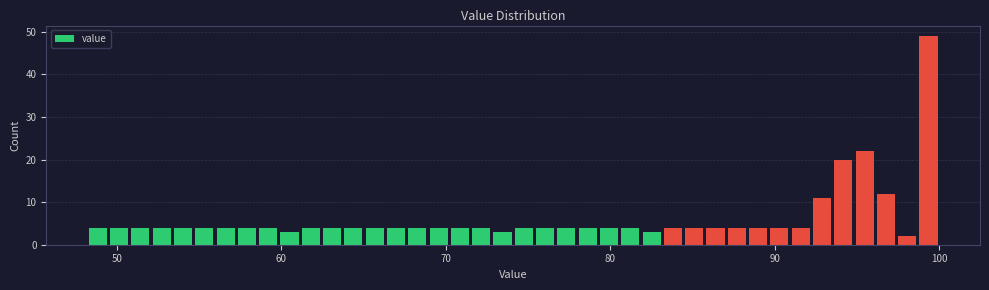

Around what value on the x-axis is the tallest bar? Give the approximate position of its centre, as read against the axis.

99